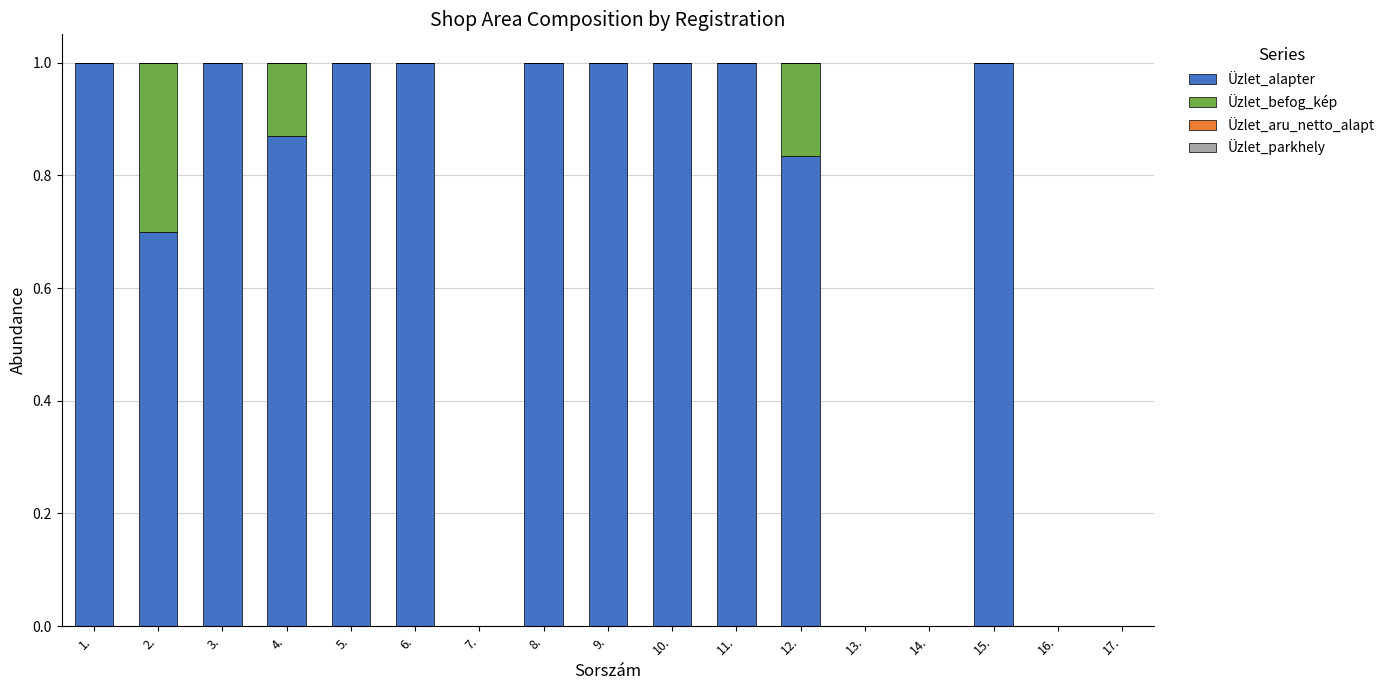

What is the highest value of the Üzlet_alapter series?

1.0